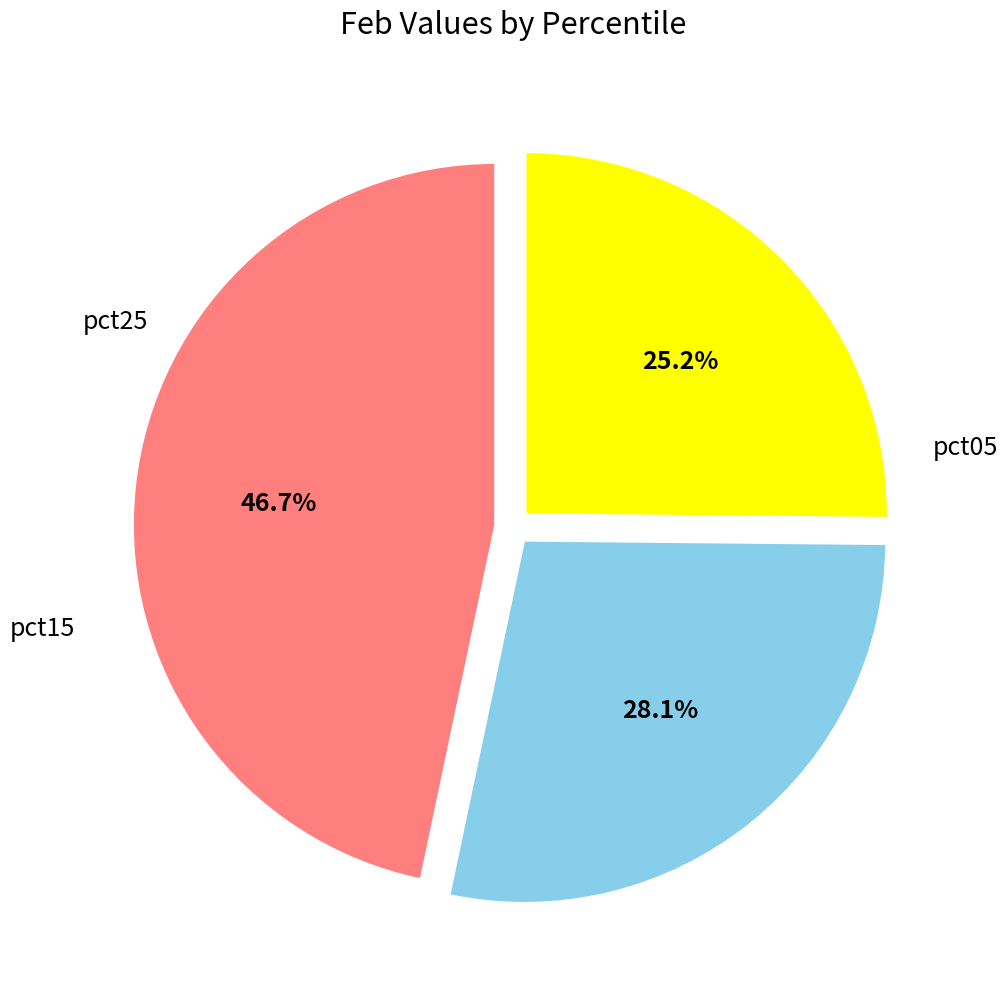

Does any single category account for the majority?

No